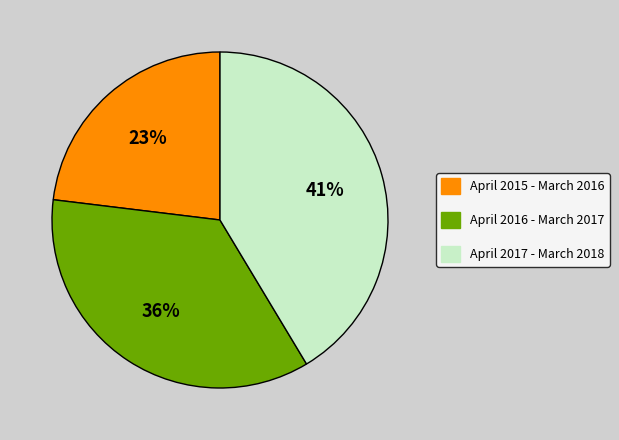

Rank the categories by value from highest to lowest.

April 2017 - March 2018, April 2016 - March 2017, April 2015 - March 2016